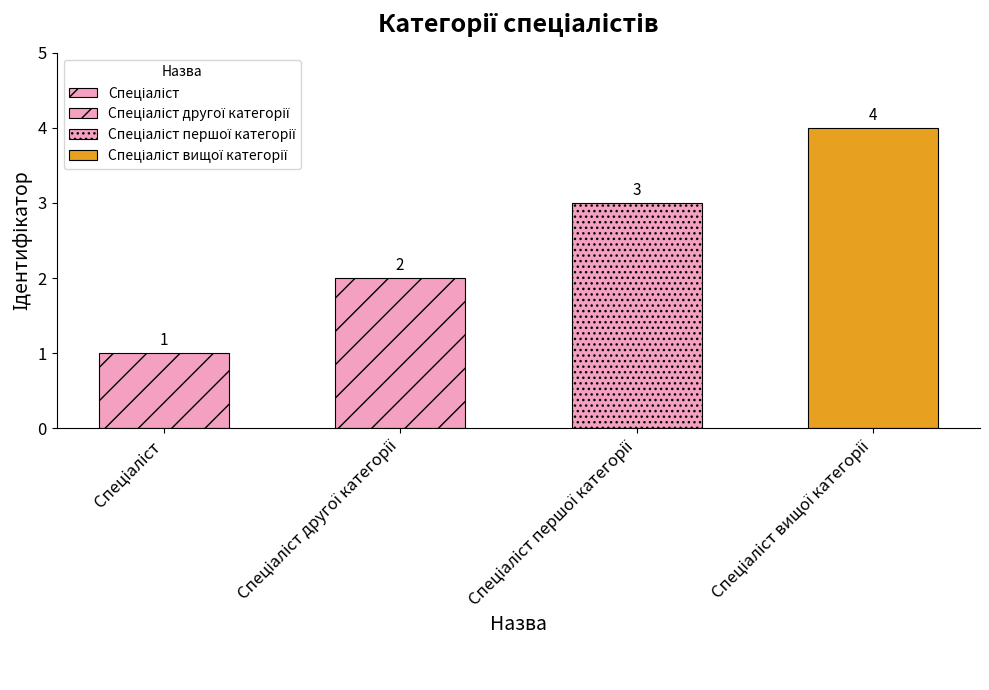

Read the value at Спеціаліст.

1